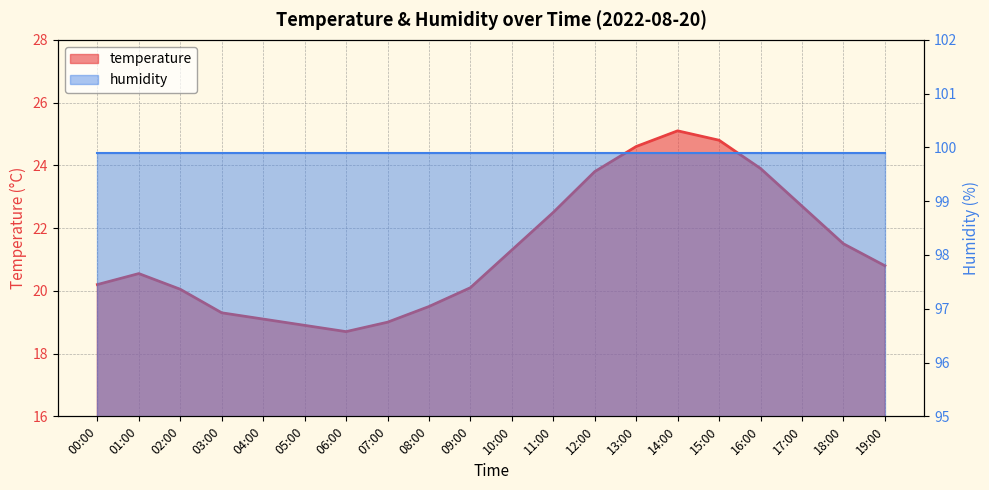

Does the chart display data point markers on the line(s)?

No